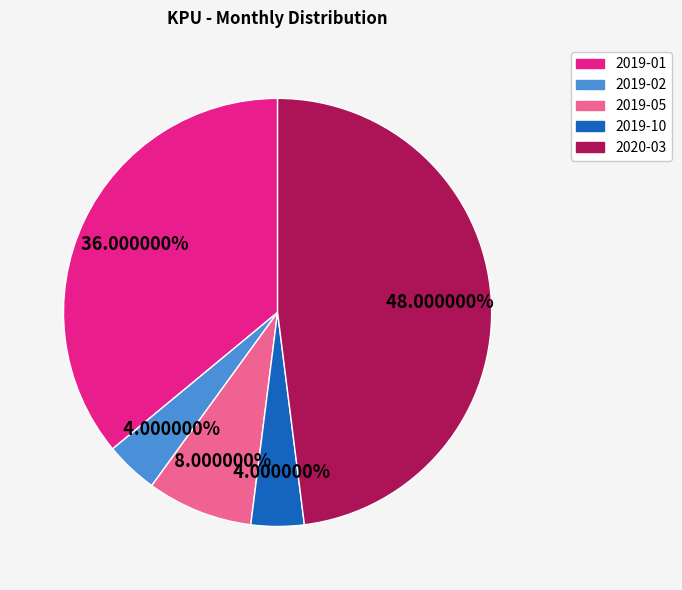

Do 2019-10 and 2019-02 together represent more than half of the pie?

No